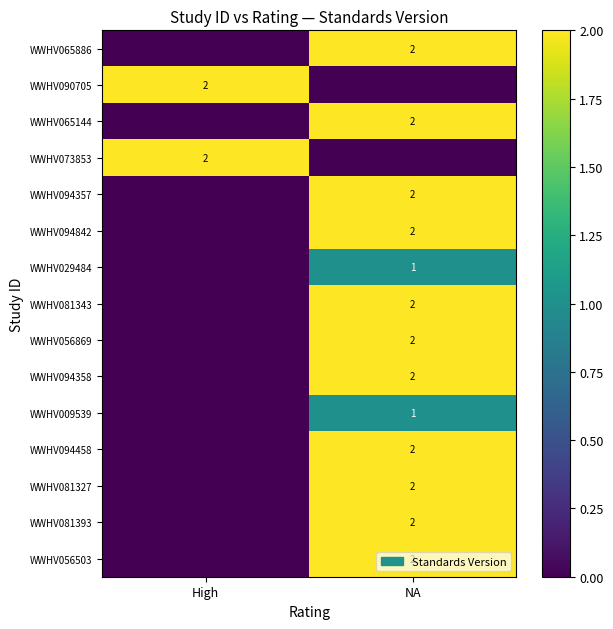

Is it true that WWHV090705 equals 2 at High?

True